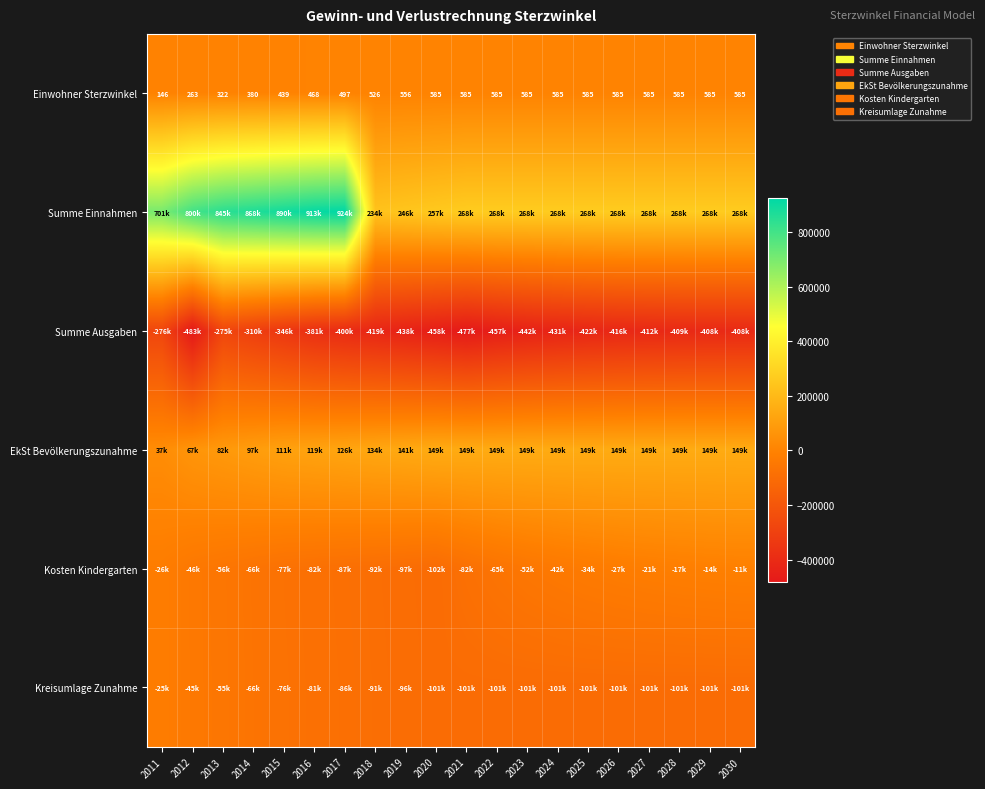

Is it true that EkSt Bevölkerungszunahme equals 202776.4 at 2020?

False